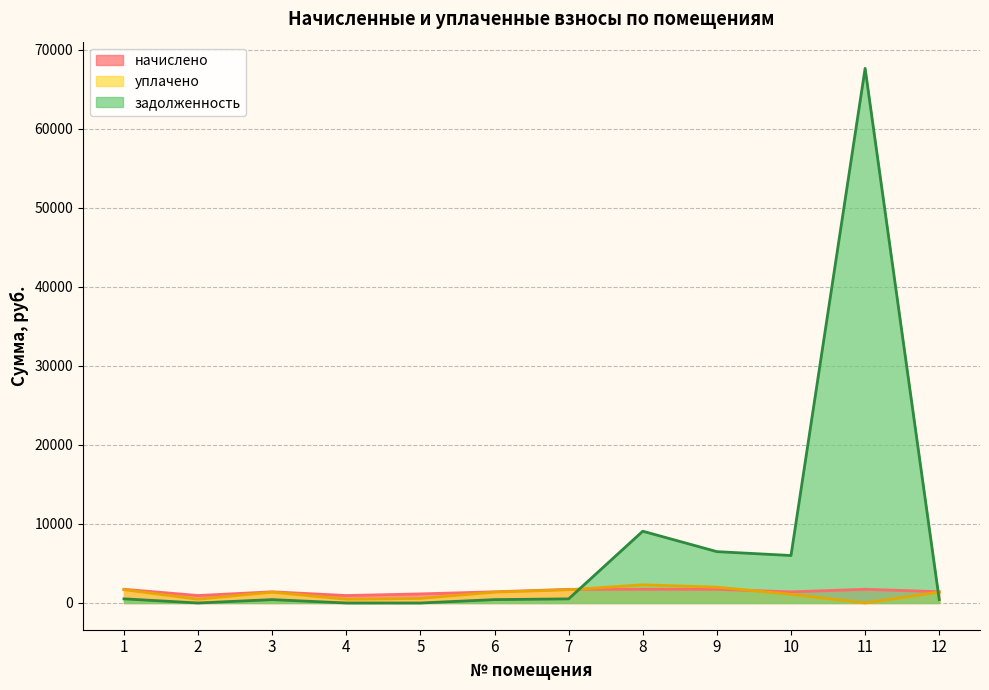

What is the highest value of the начислено series?

1740.1